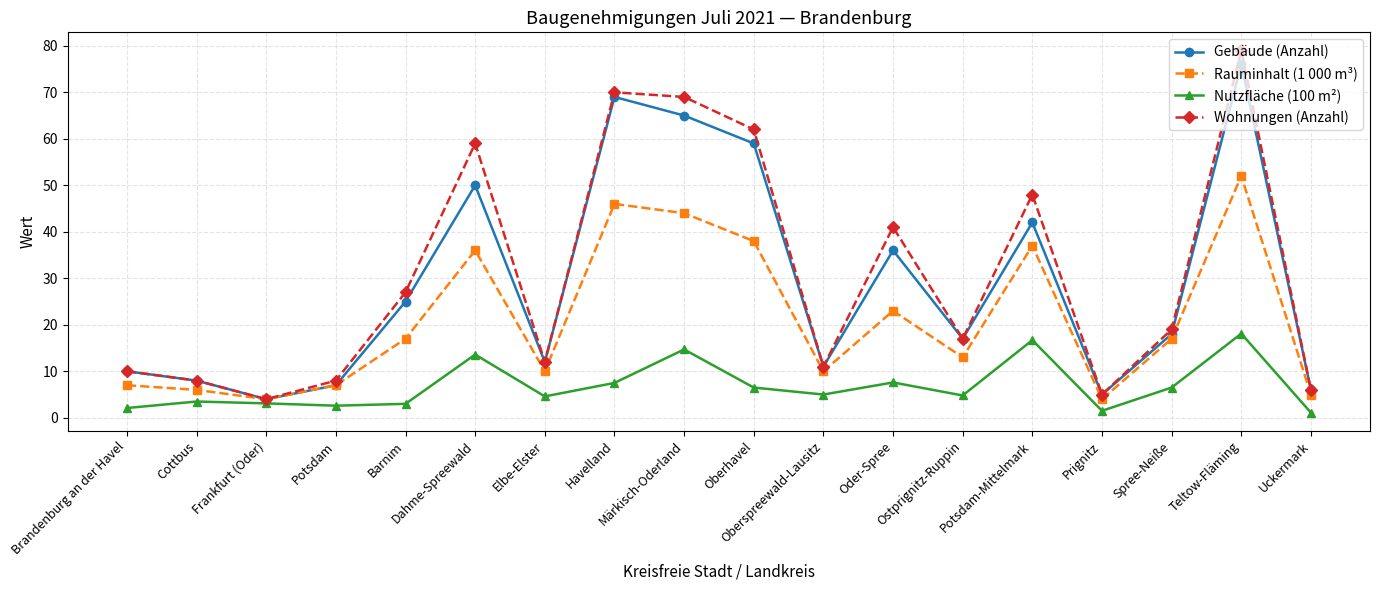

Which series has the largest range (max minus min)?

Wohnungen (Anzahl)